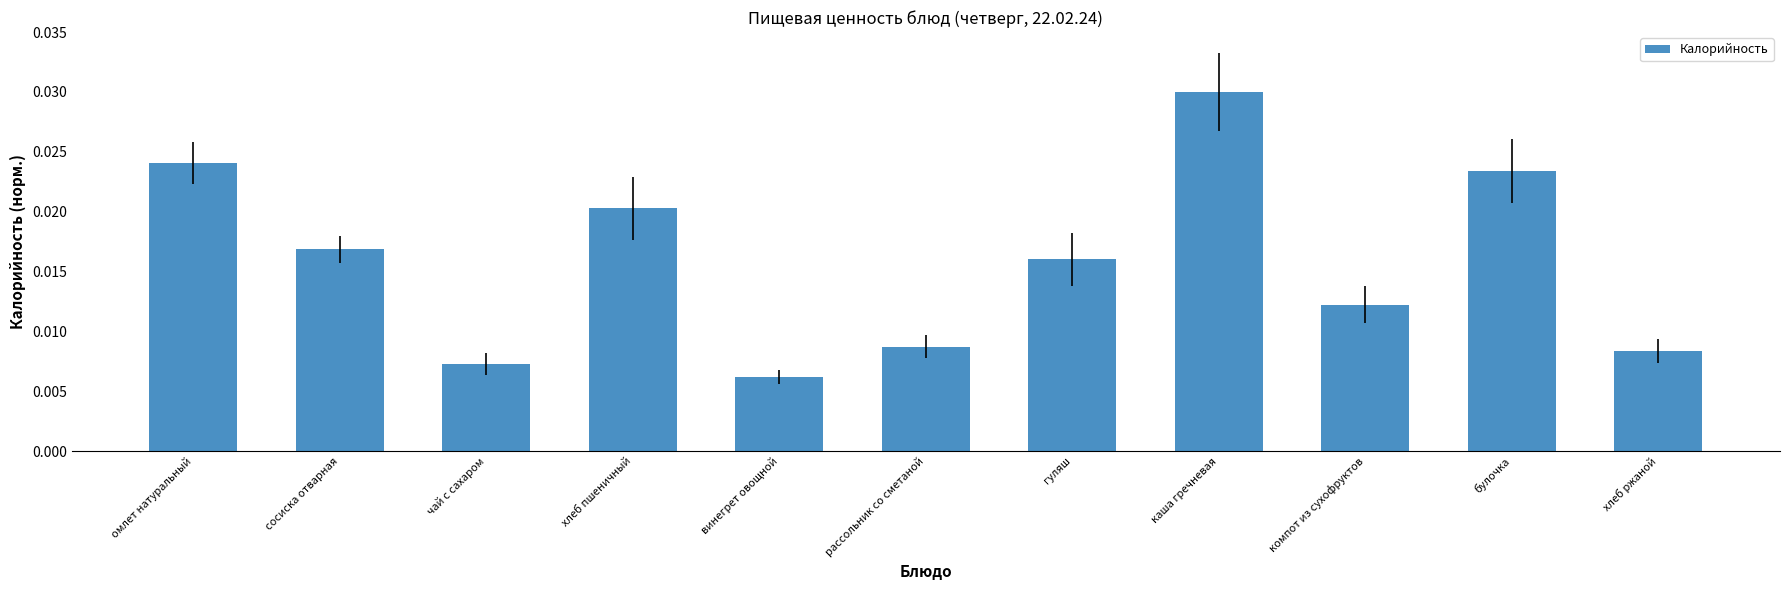

At which category does the chart reach its minimum across all series?

винегрет овощной